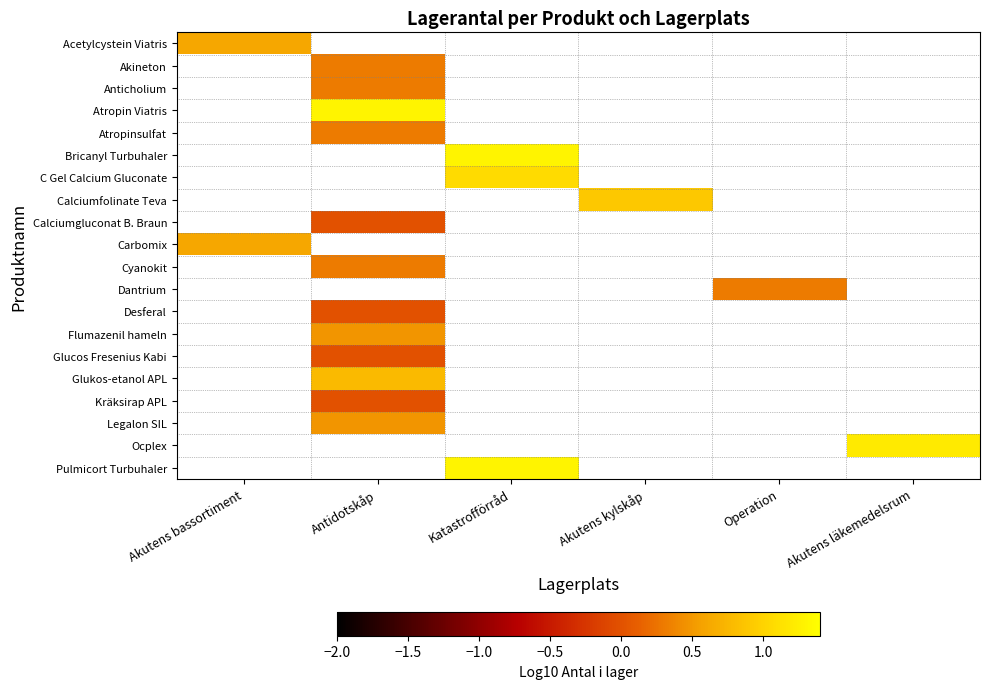

What is the total value across all series at Operation?

-37.7